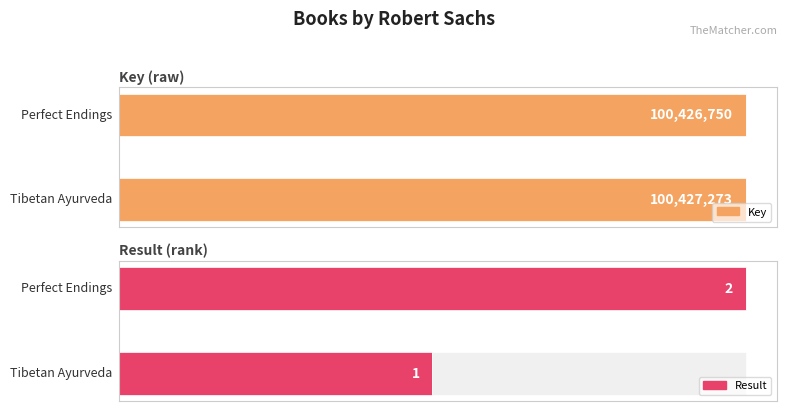

What is the sum of the Result values at 9780892819362 and 9780892817795?

3